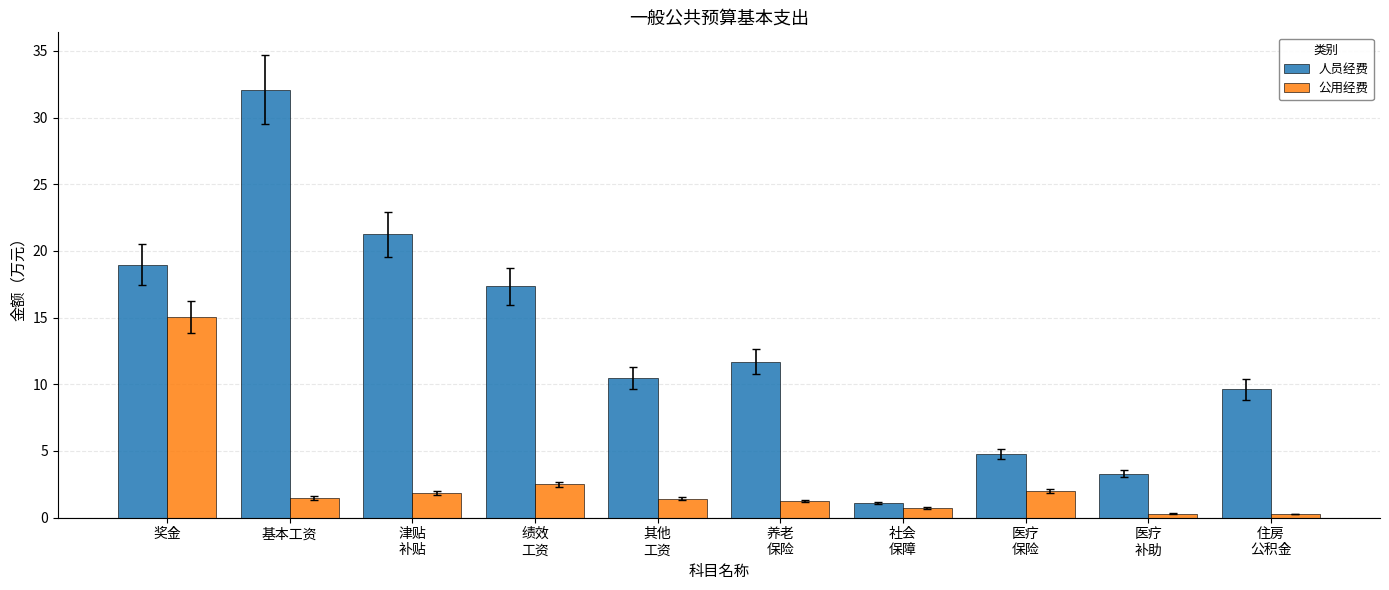

What is the difference between the maximum and minimum values in the 人员经费 series?

31.0